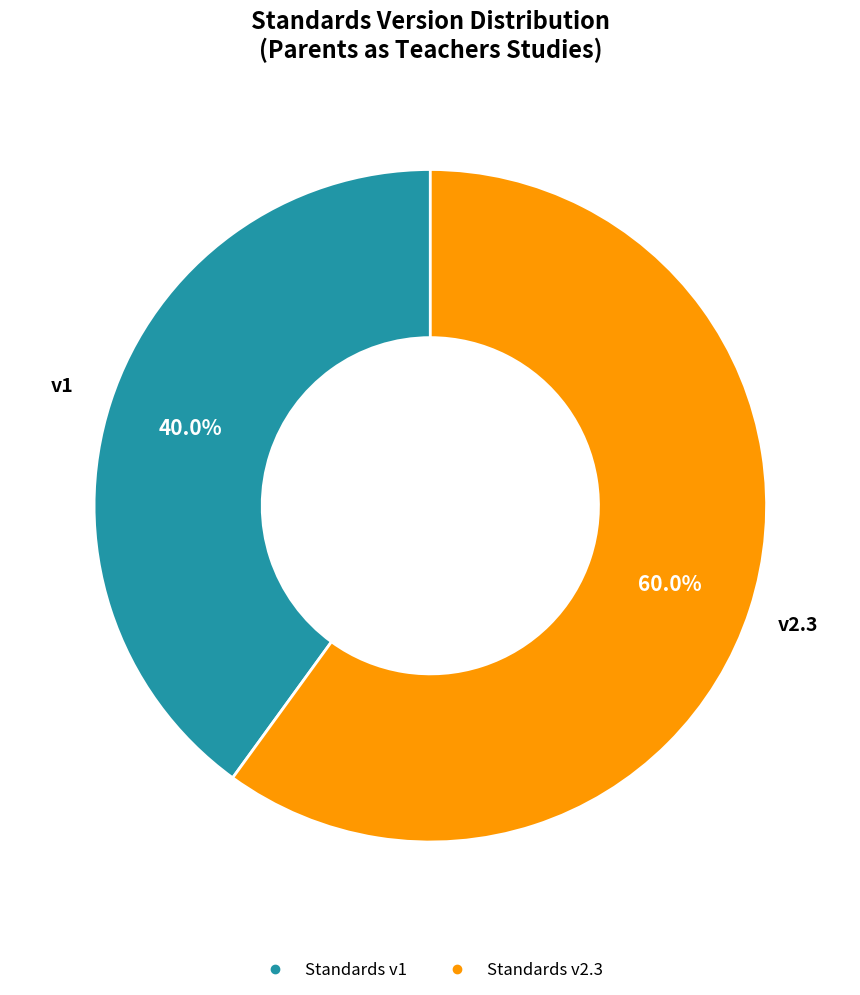

Does any single category account for the majority?

Yes